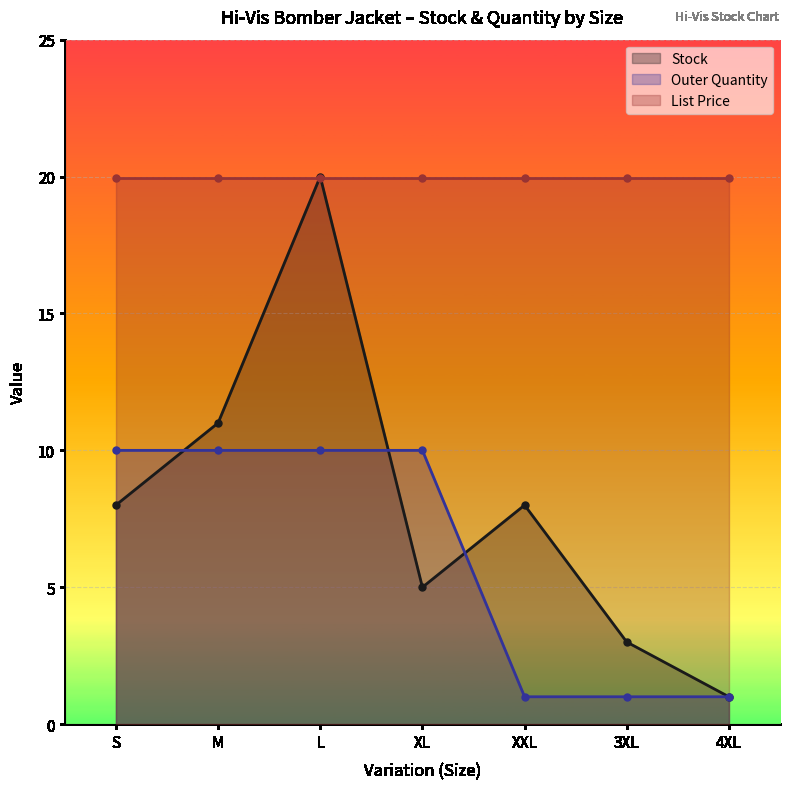

What is the minimum value for Stock?

1